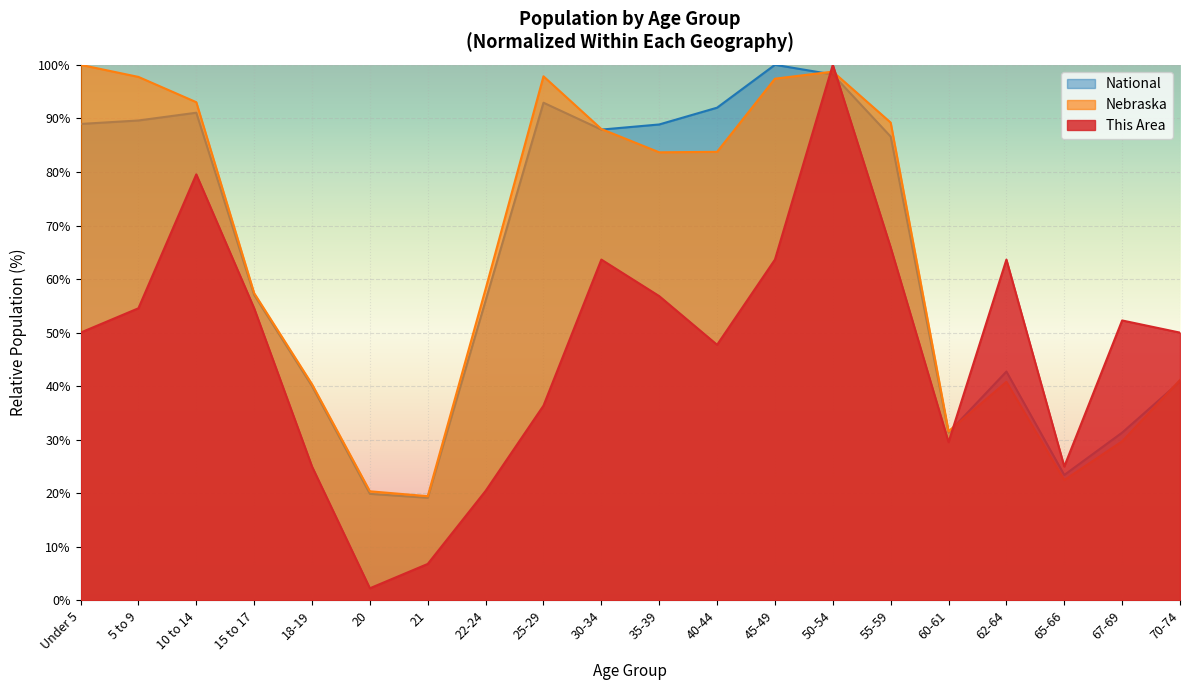

Which series has the largest total across all categories?

Nebraska